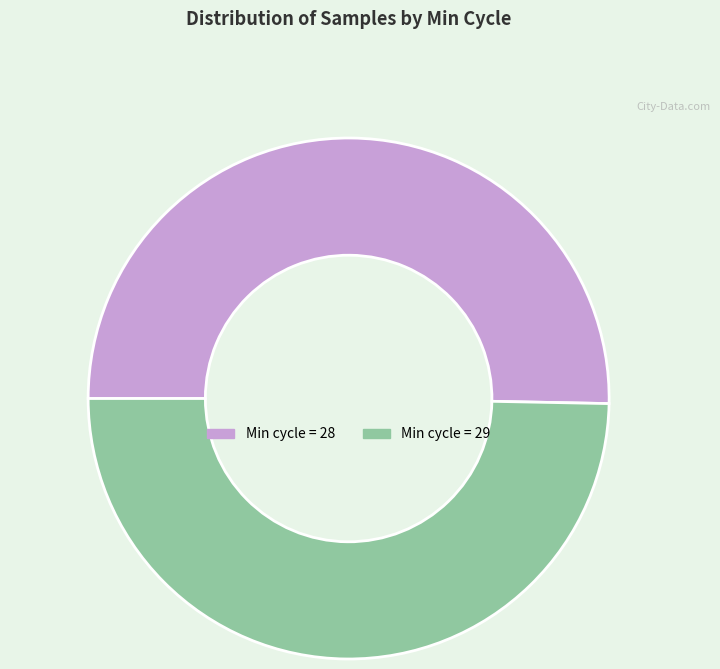

The Min cycle = 29 slice represents 50% of the pie. True or false?

True